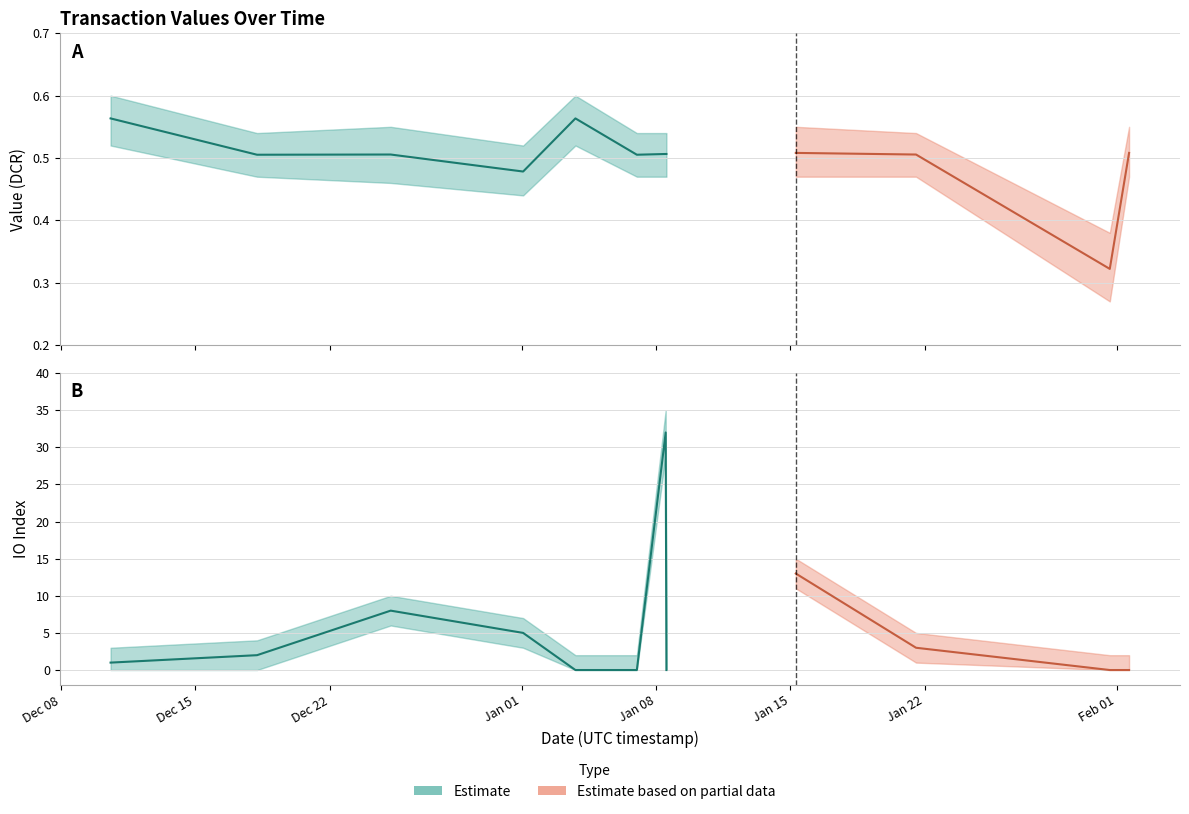

List the series in order of their peak value, lowest first.

value_lower, value, value_upper, io_index_lower, io_index, io_index_upper